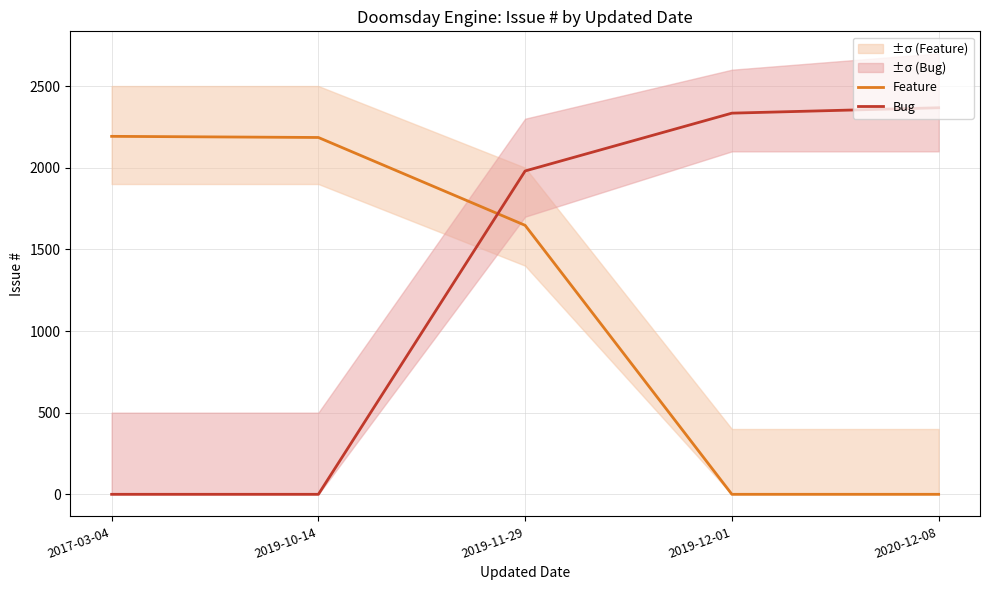

What is the label of the 2nd point from the left?

2019-10-14